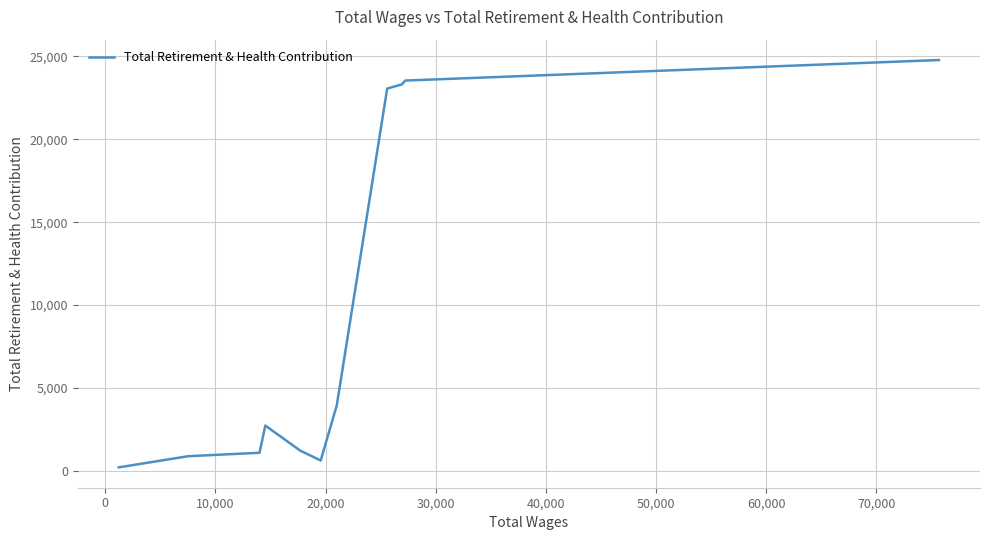

Is this an area chart (filled region under the line)?

No